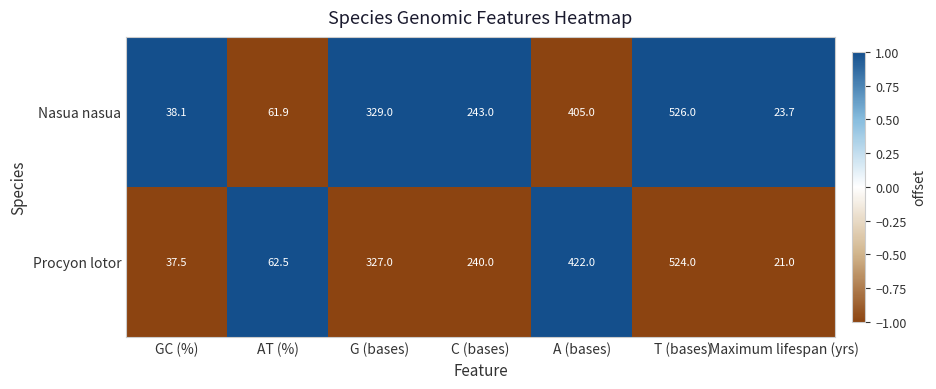

What is the maximum value shown in the chart?

526.0